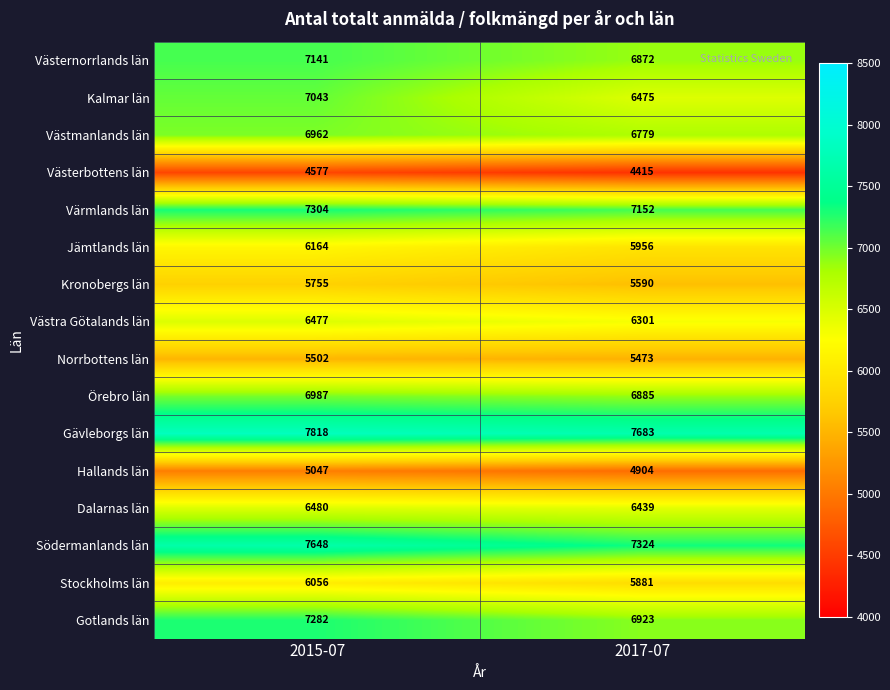

What value does the Gotlands län series have at 2015-07, to the nearest 10?

7280